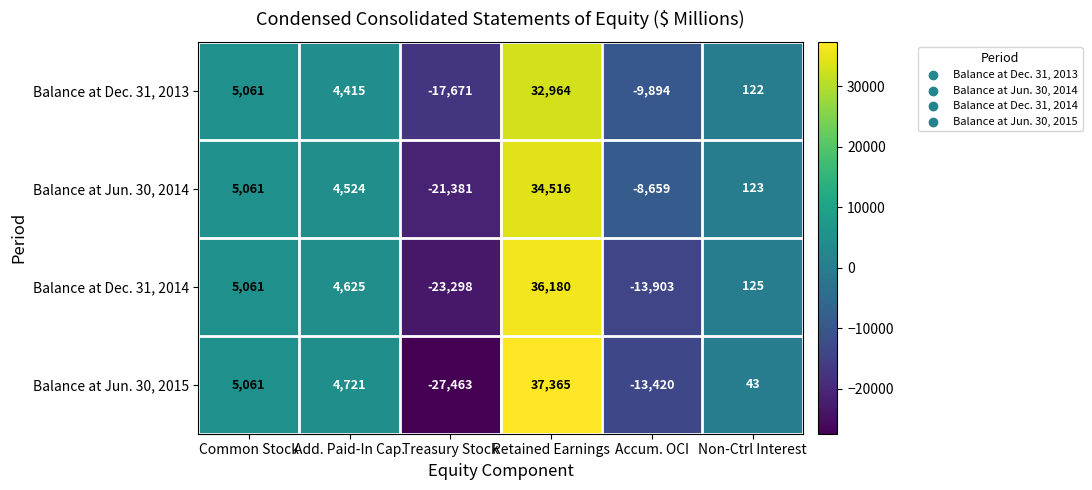

How many values in Balance at Dec. 31, 2013 are above zero?

4